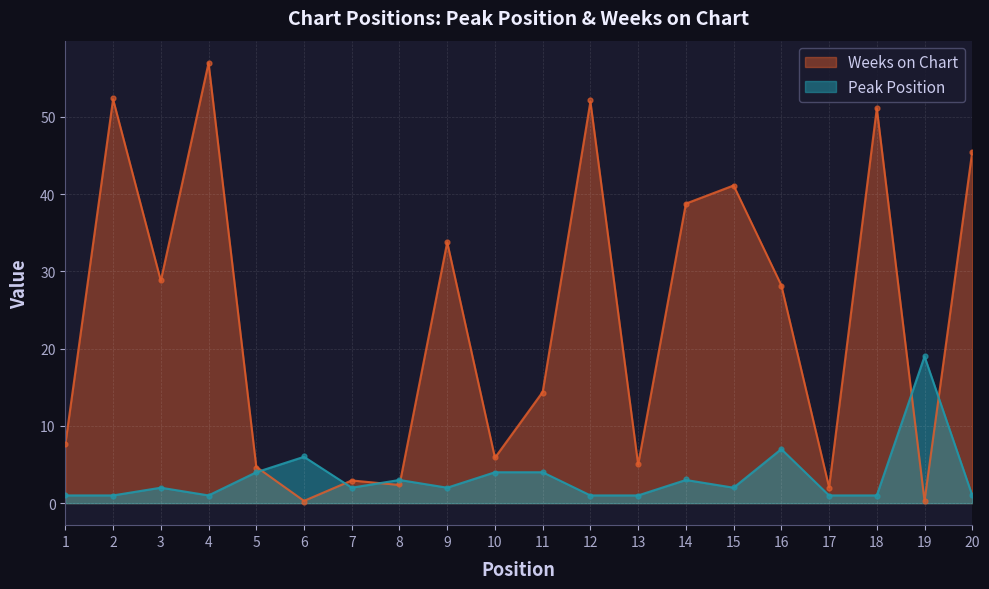

Which series contains the highest Y value?

Weeks on Chart